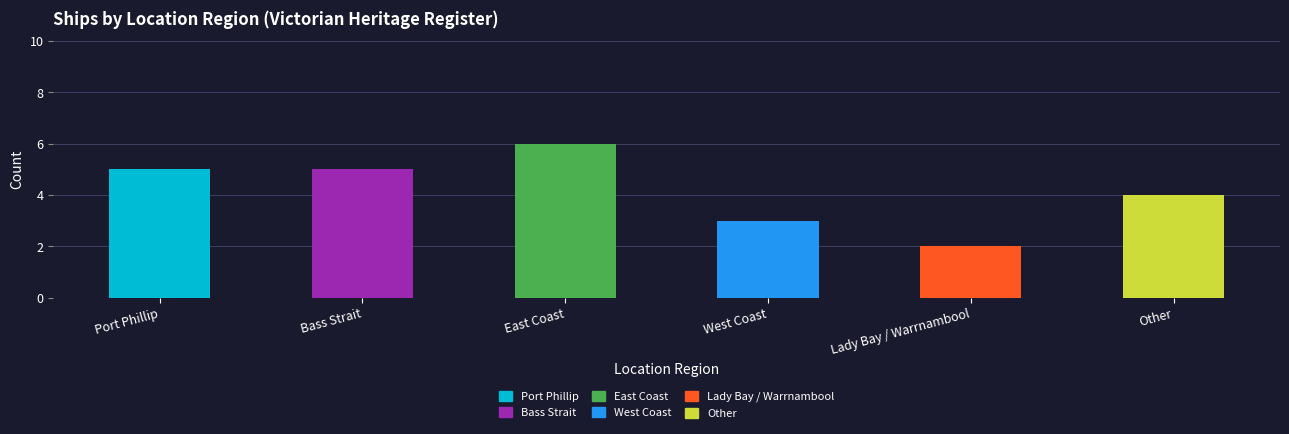

The chart shows a value of 4 at Other. True or false?

True